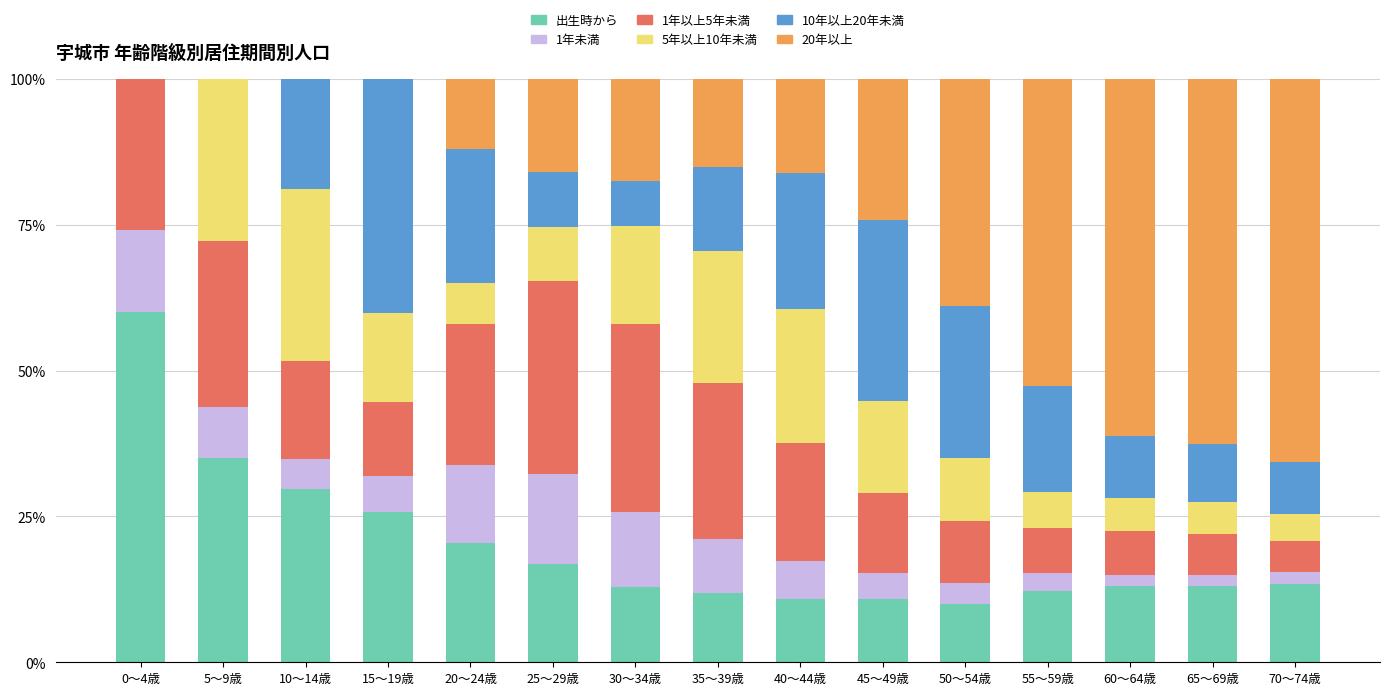

What is the total value across all series at 25～29歳?

100.0